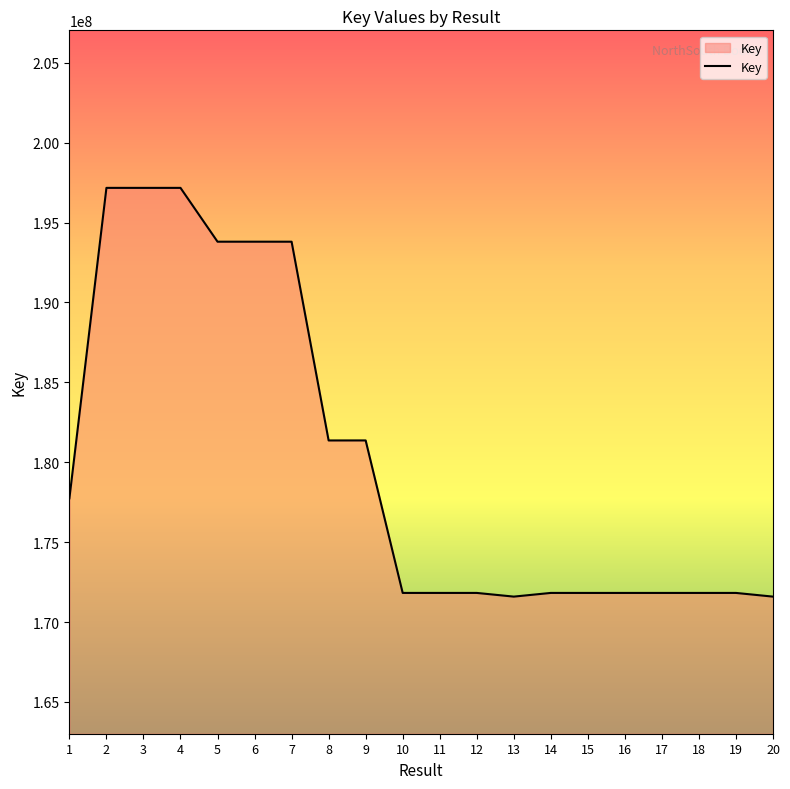

What is the ratio of the value at 9 to the value at 10?

1.1